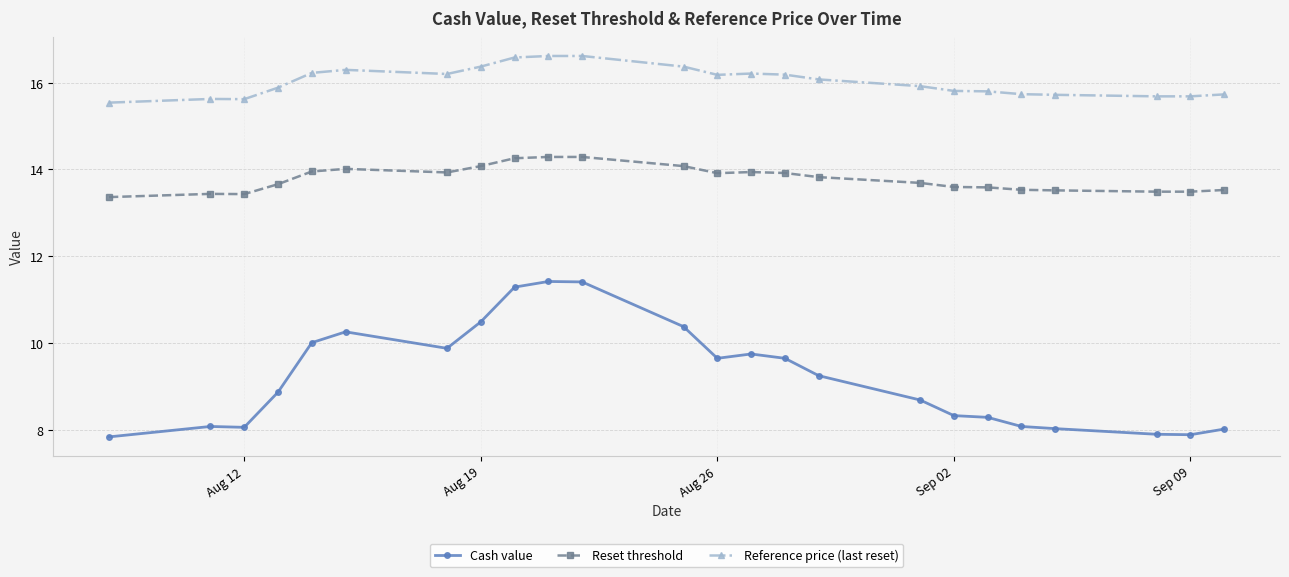

What are all the series names shown in the legend?

Cash value, Reset threshold, Reference price (last reset)